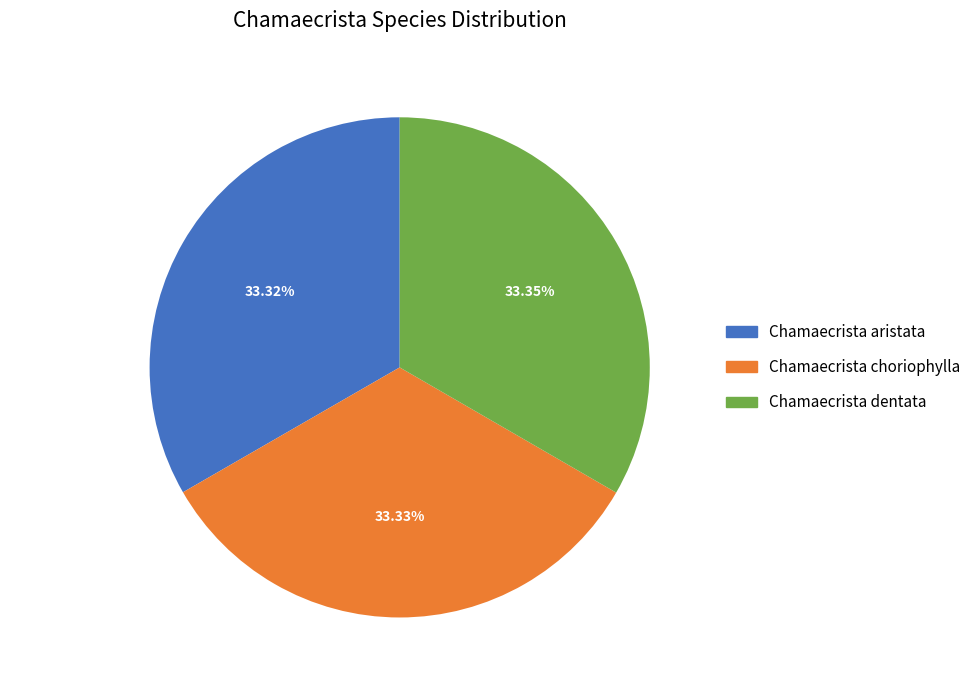

To the nearest percent, what percentage of the pie is Chamaecrista dentata?

33%